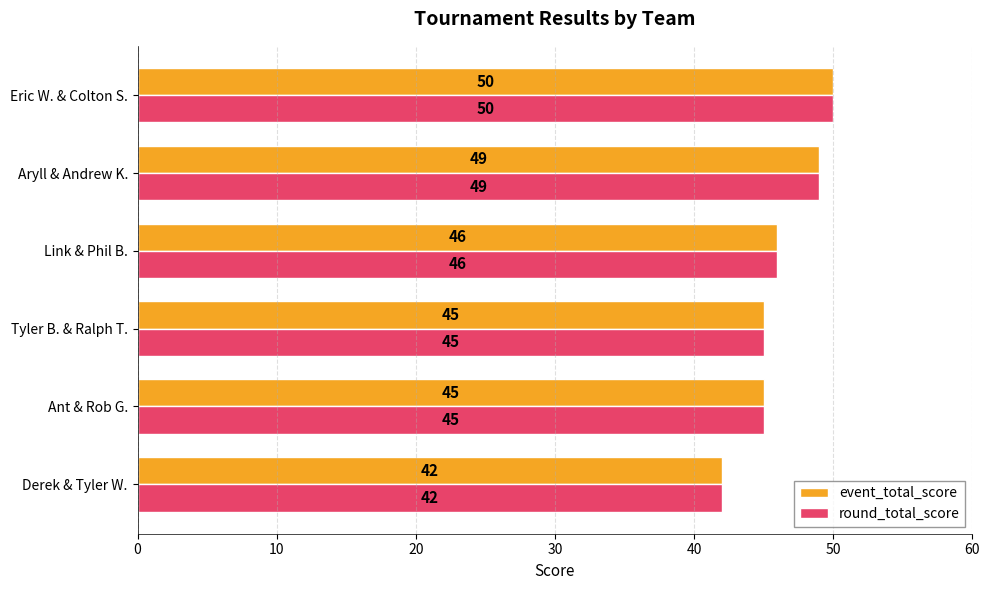

Where is round_total_score nearest to the value 46?

Link & Phil B.